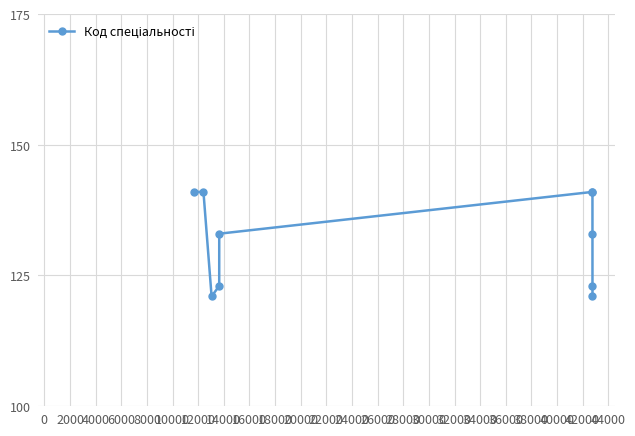

What is the value of the 3rd point from the left?

121